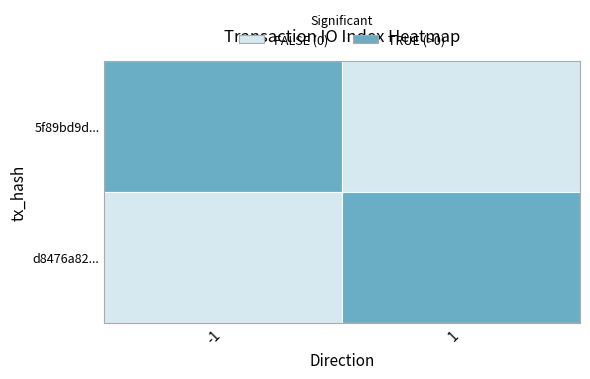

The d8476a82... series shows 1 at direction. True or false?

True